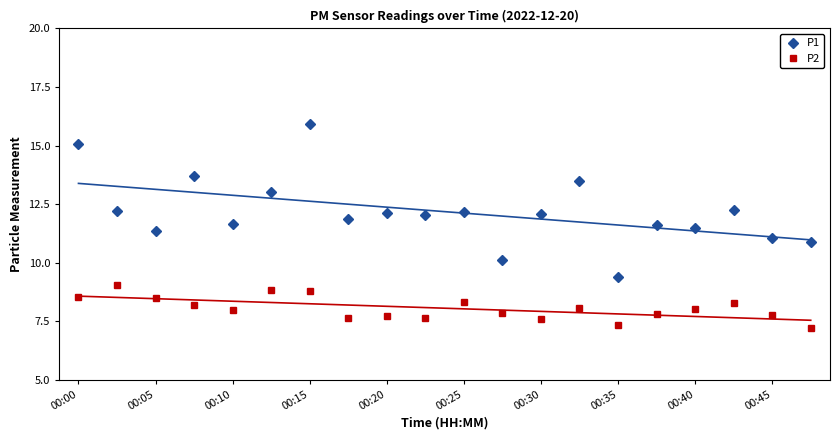

How many values in the P1 series are below 12?

9